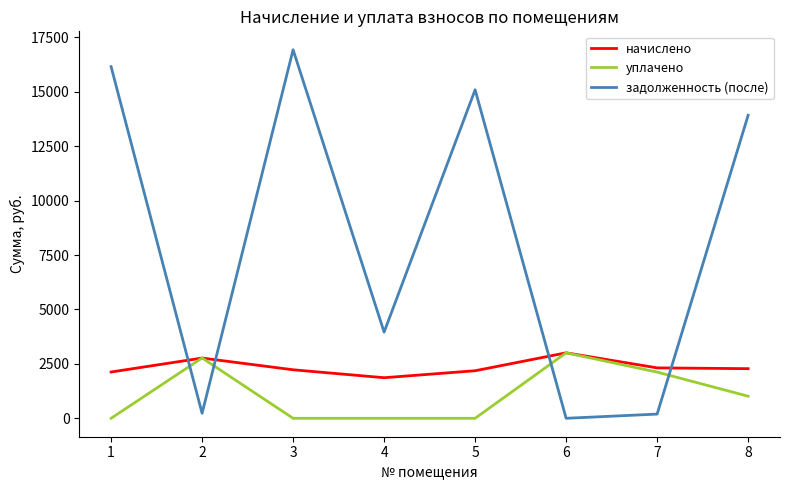

Which series has the widest spread of values?

задолженность (после)